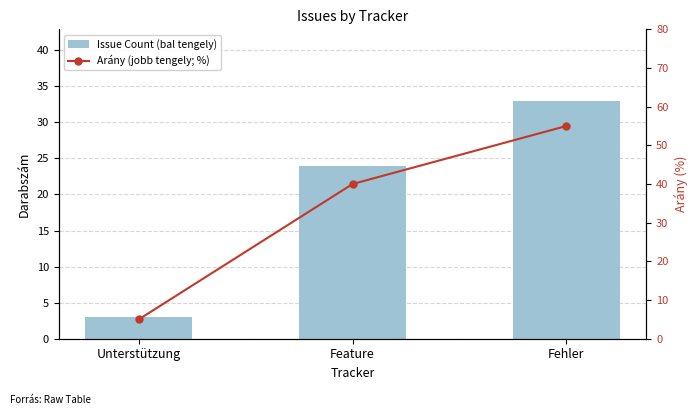

What is the lowest value of the Arány (jobb tengely; %) series?

5.0